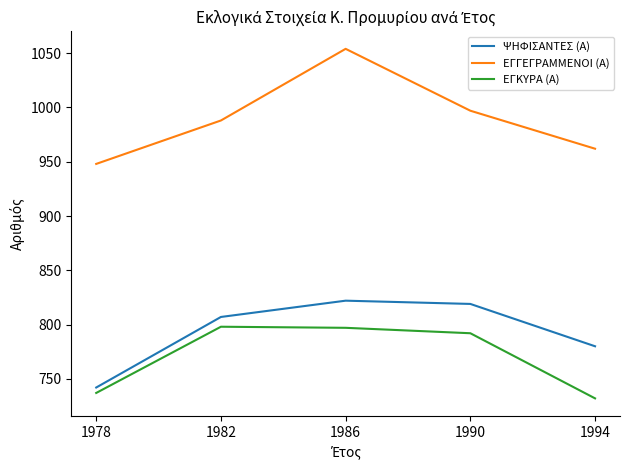

True or false: ΕΓΚΥΡΑ (Α) has a value of 737 at 1978.

True